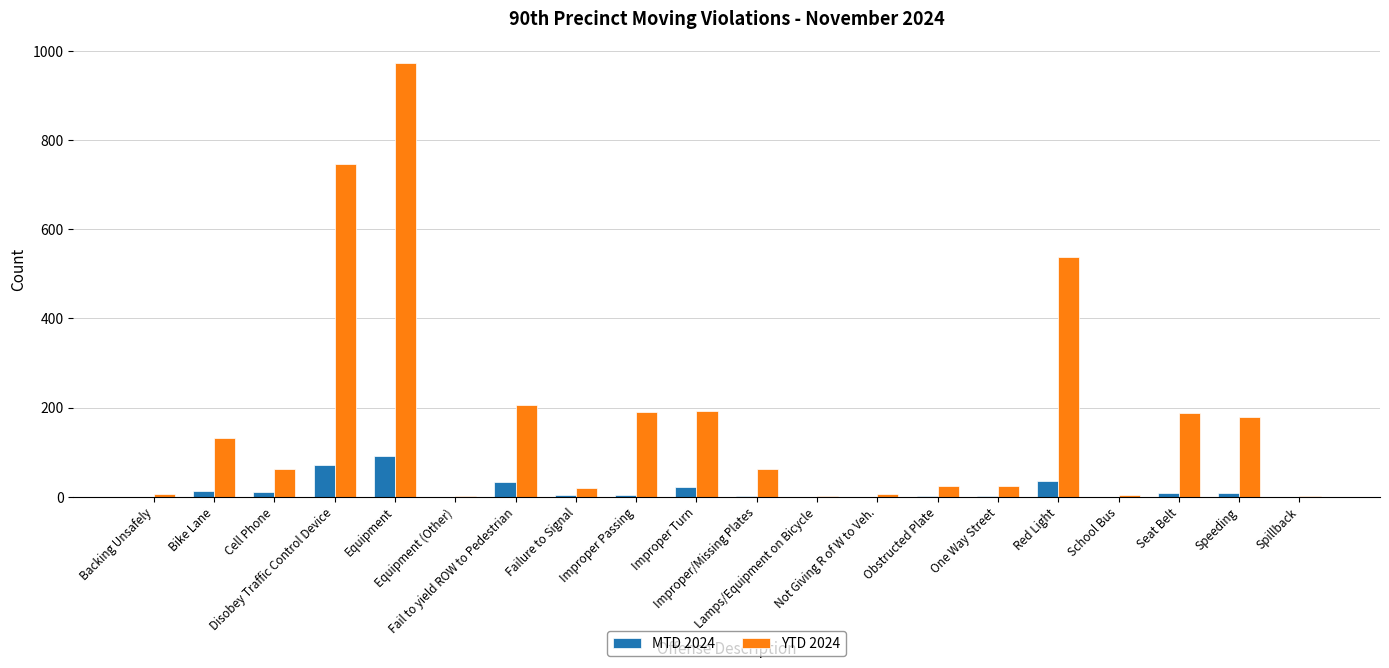

How many categories are shown in the chart?

20